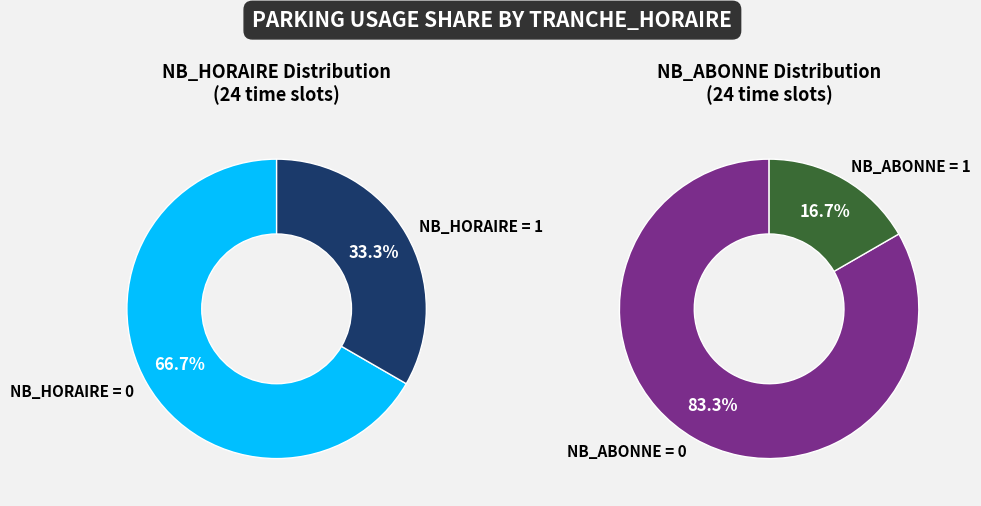

Does 3 represent more than half of the total?

No